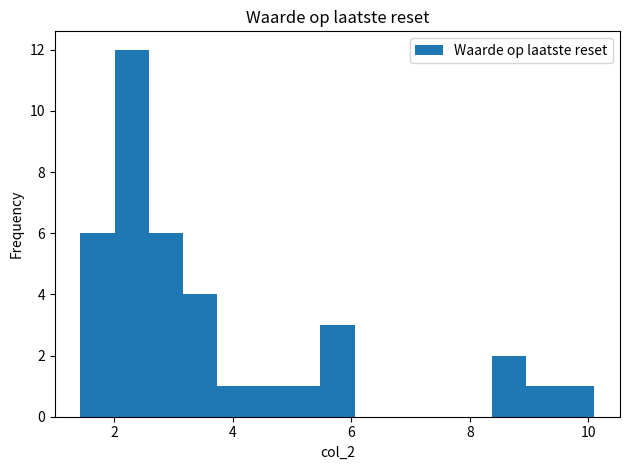

Read against the x-axis, roughly where is the centre of the tallest bar?

2.2